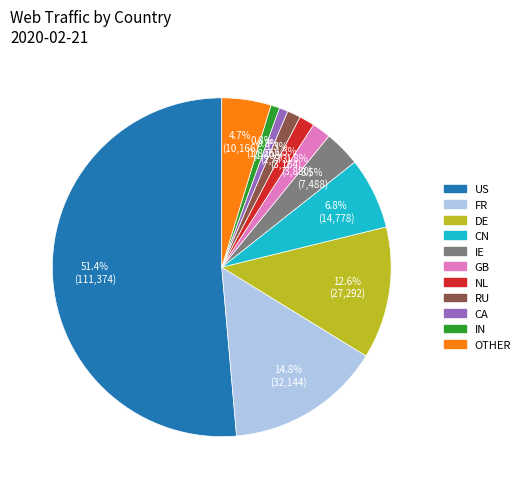

Is there a majority slice in this chart?

Yes